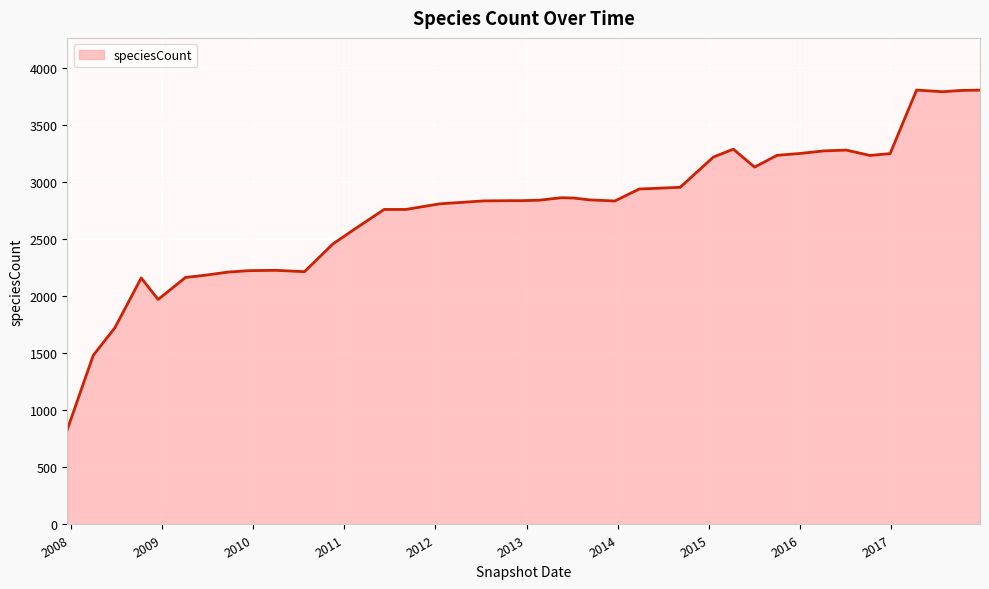

How many series are shown in this chart?

1